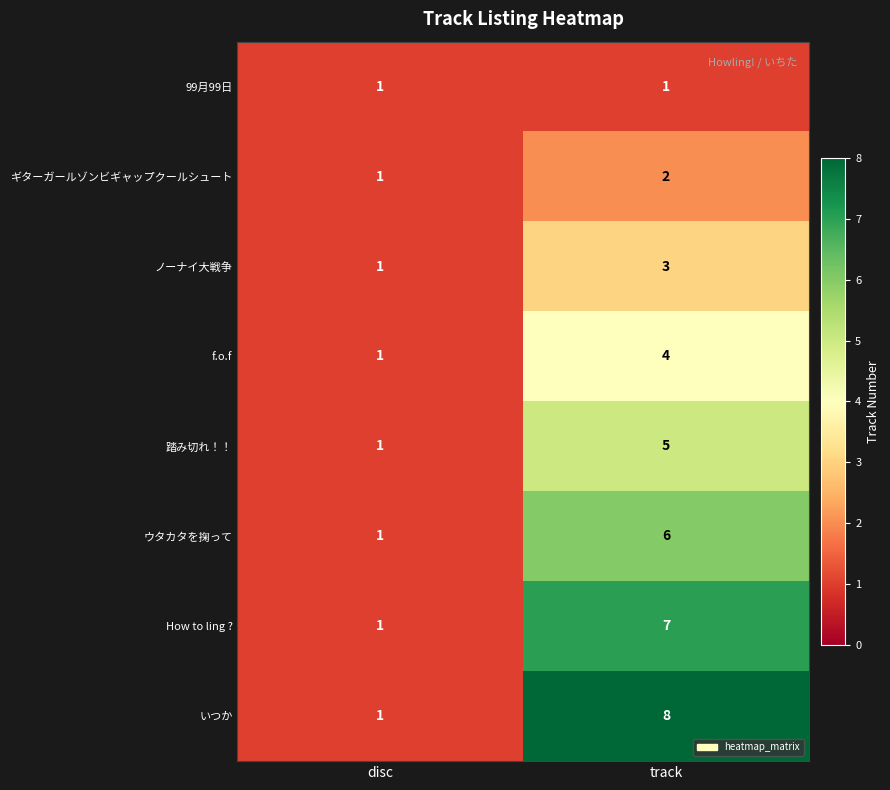

What is the difference between the f.o.f values at disc and track?

3